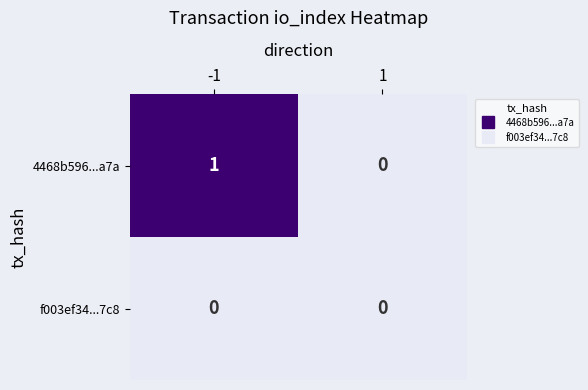

True or false: 4468b596...a7a has a value of 1 at -1.

True